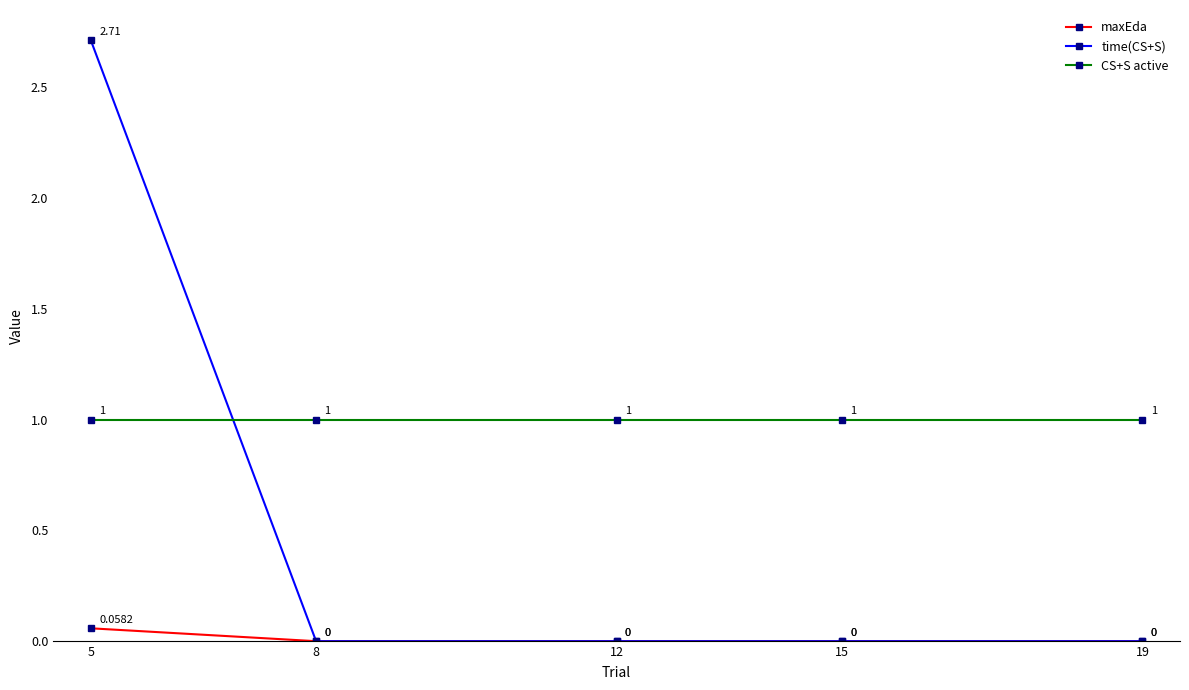

List the series in order of their overall mean, highest first.

CS+S active, time(CS+S), maxEda